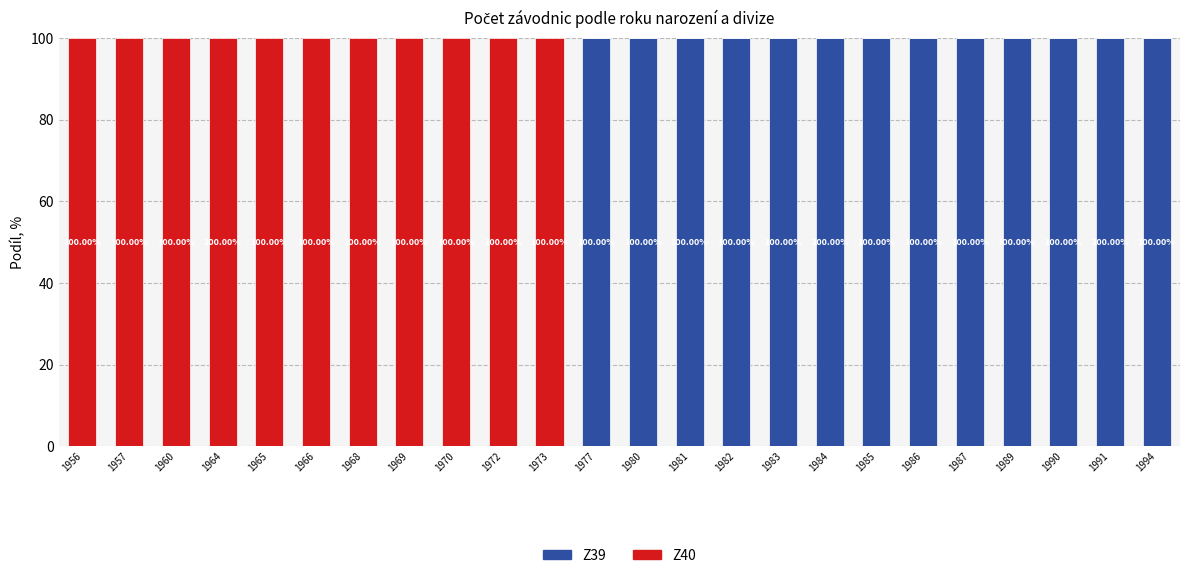

What is the maximum value for Z39?

100